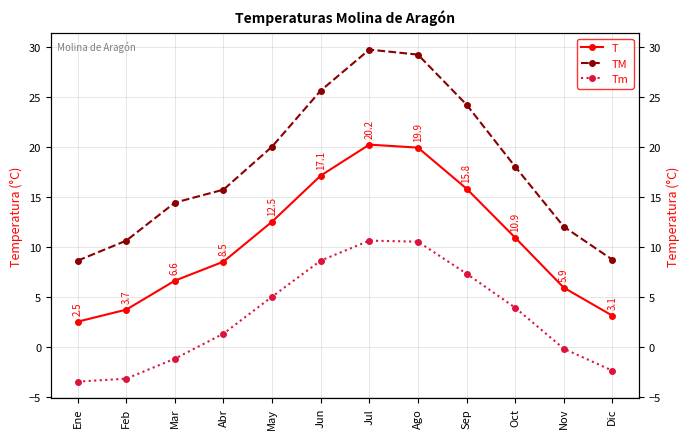

Which category has the lowest value in the T series?

Ene